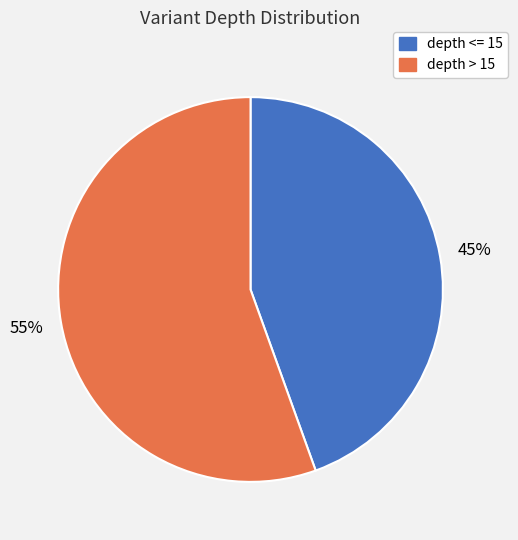

Is there any slice that represents more than half of the pie?

Yes